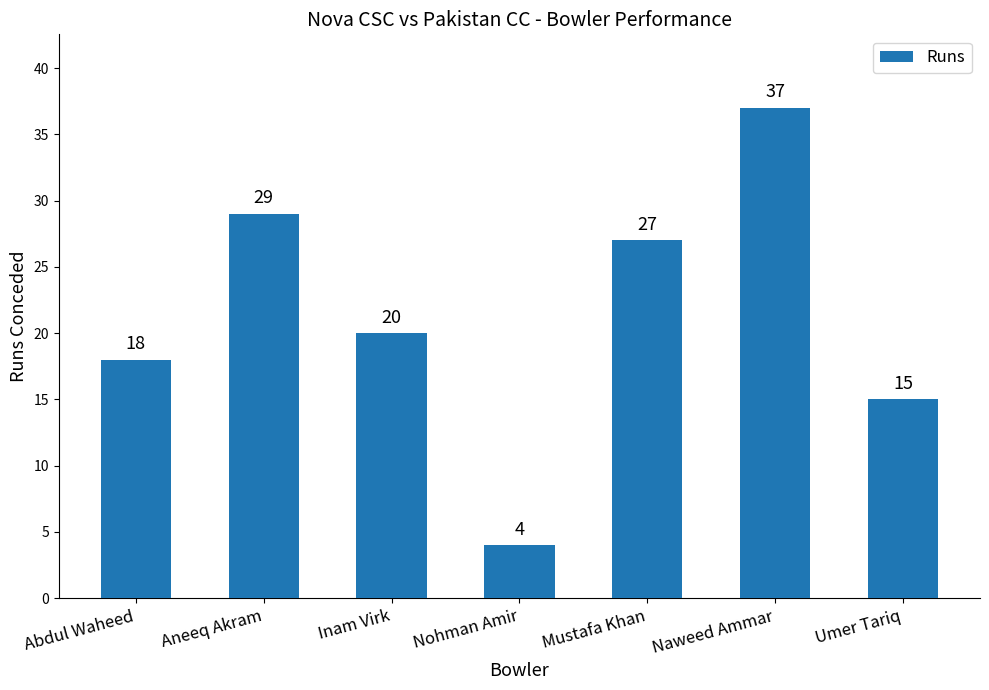

What is the difference between the maximum and second lowest values?

22